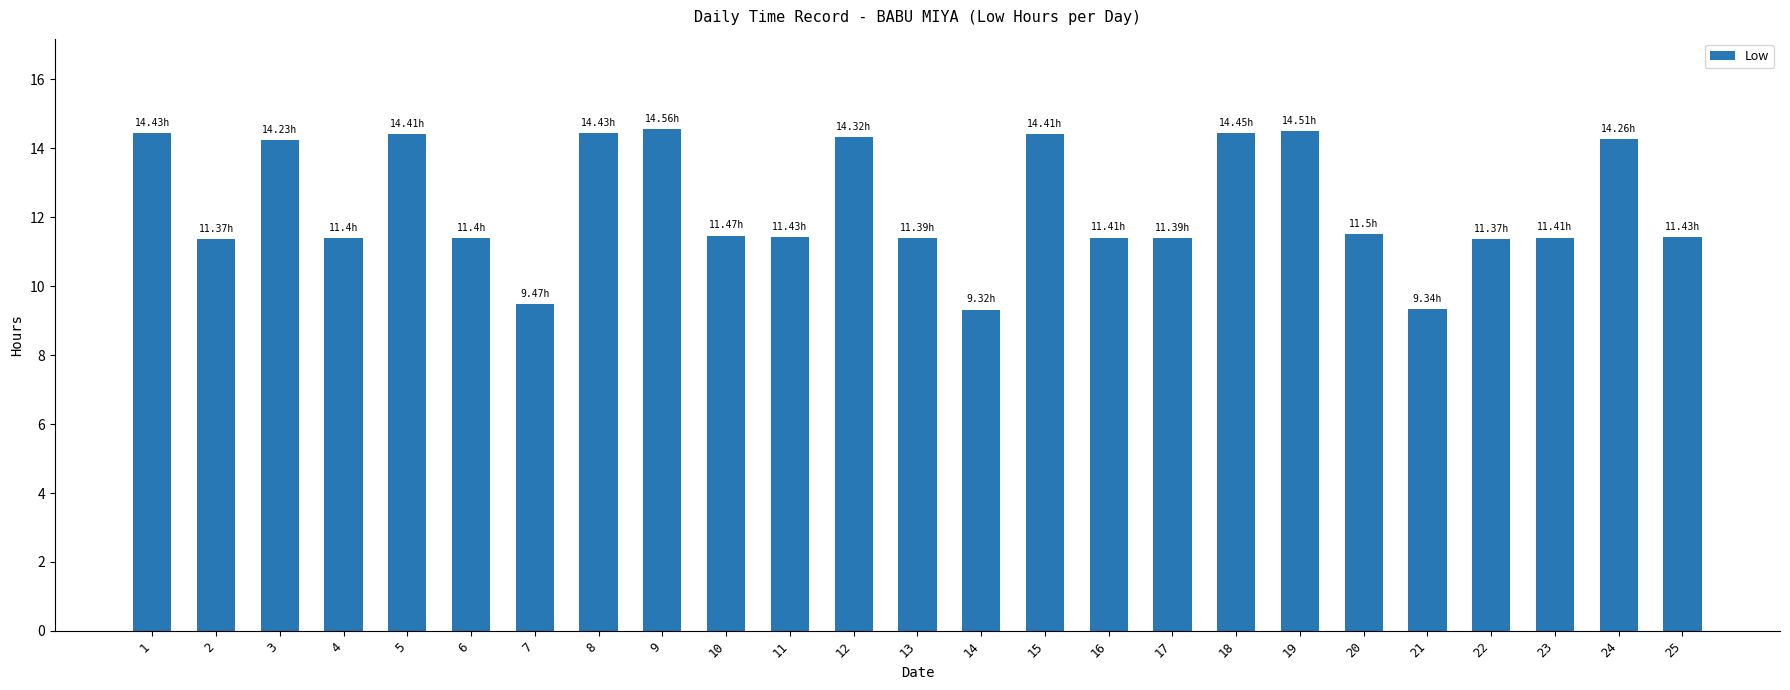

What is the difference between the values at 22 and 3?

2.9